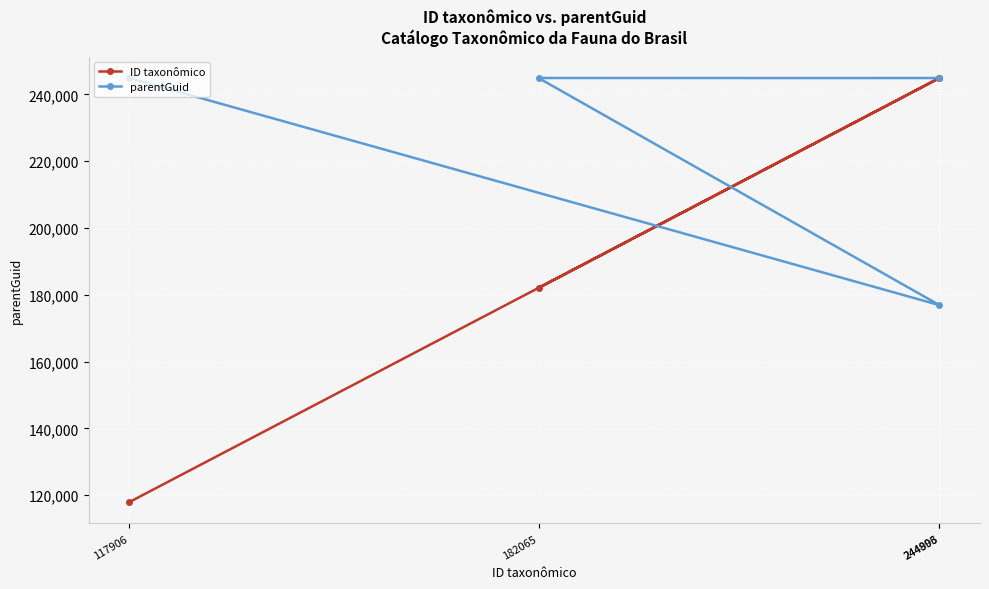

How many series are shown in this chart?

2